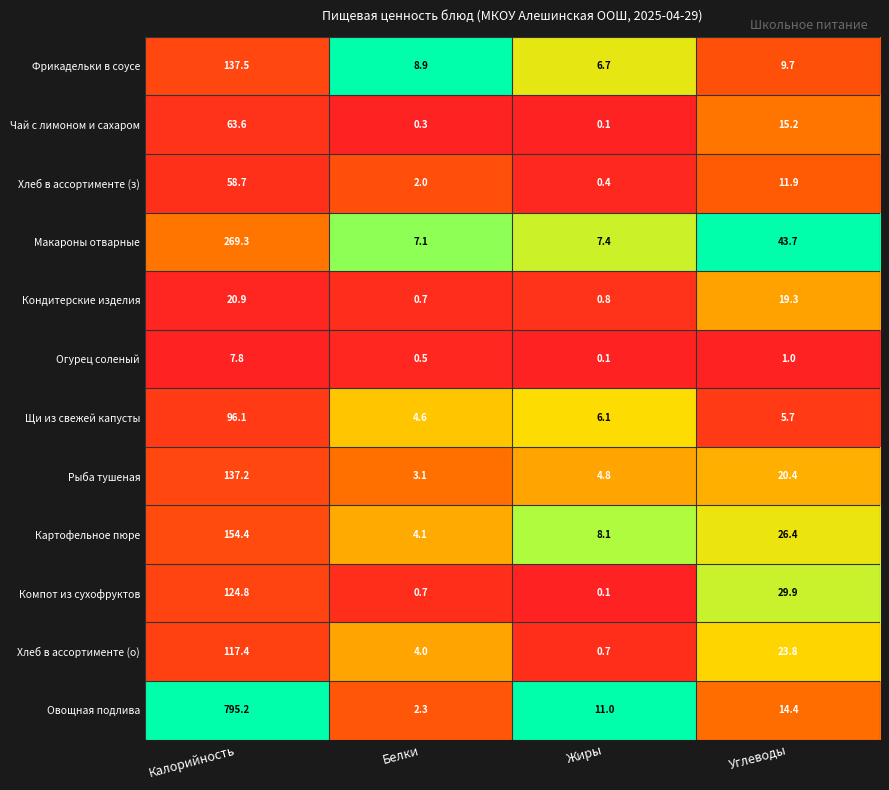

What is the total value across all series at Углеводы?

221.4